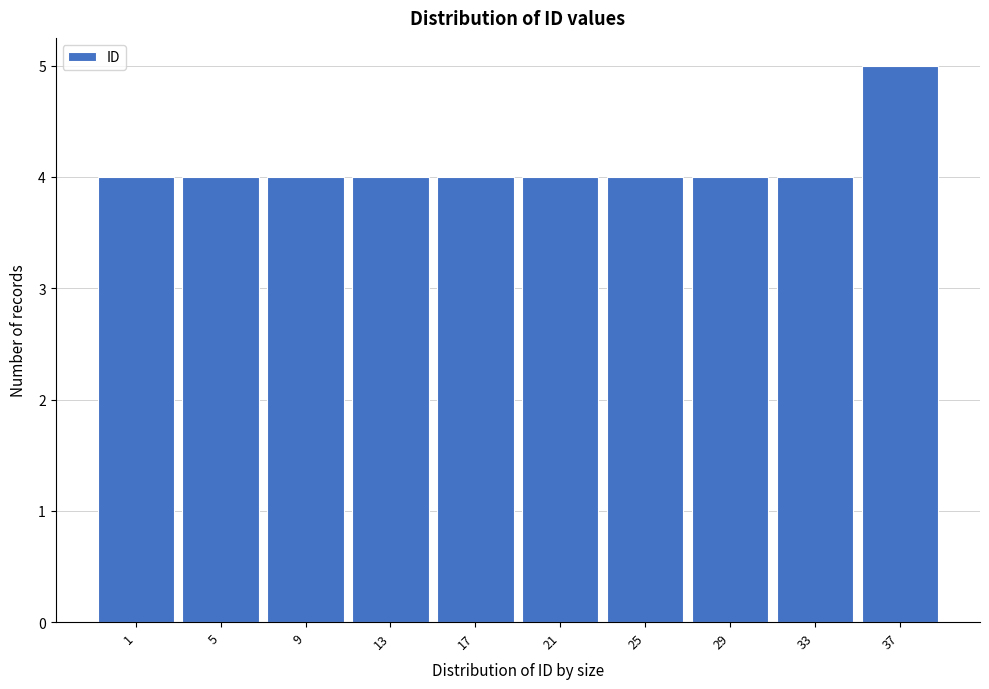

Reading left to right, transcribe all the data shown in this chart.

1=4	5=4	9=4	13=4	17=4	21=4	25=4	29=4	33=4	37=5